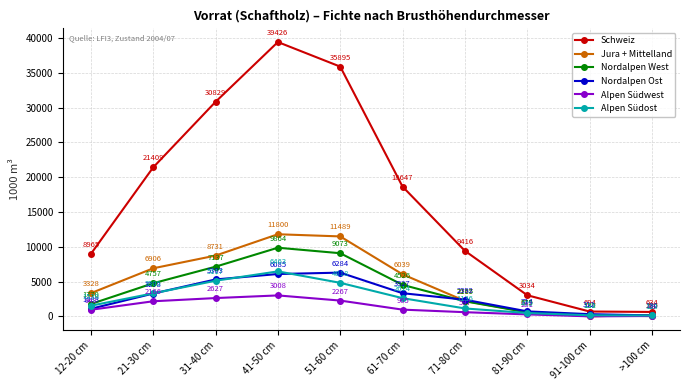

Is it true that Jura + Mittelland equals 200 at >100 cm?

True